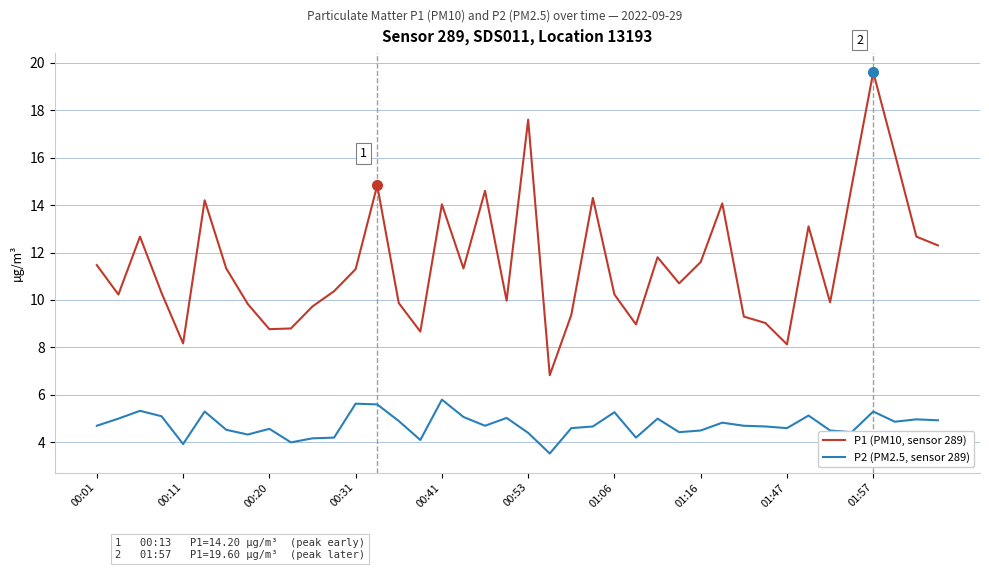

List the series in order of their overall mean, lowest first.

P2 (PM2.5, sensor 289), P1 (PM10, sensor 289)